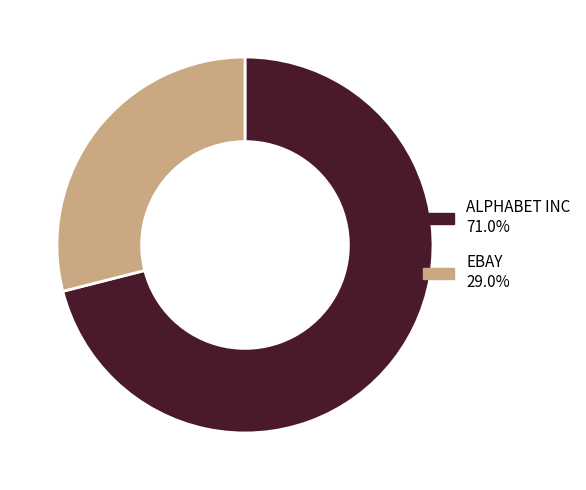

Rank the categories by value from lowest to highest.

EBAY, ALPHABET INC